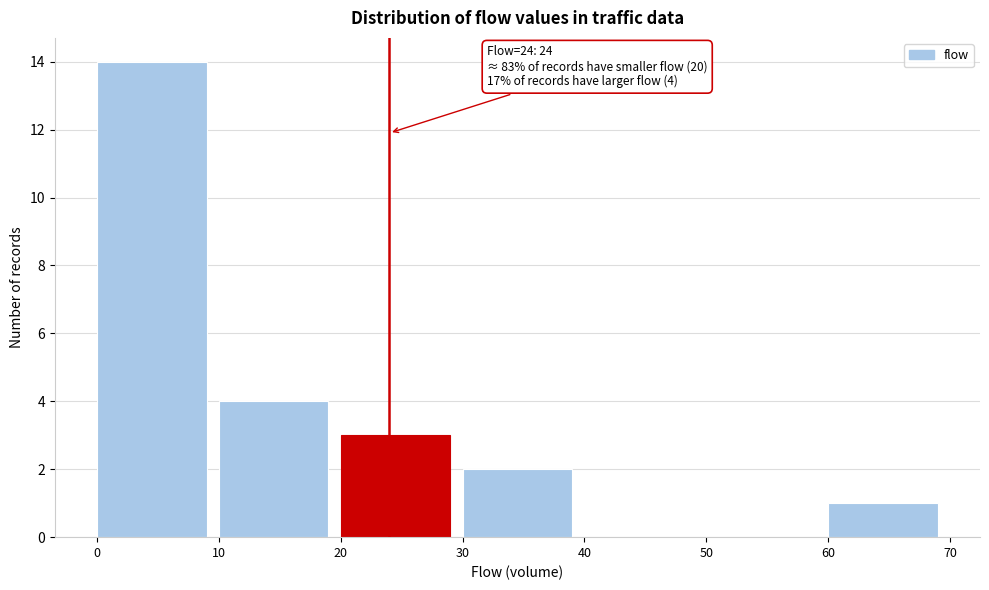

Which range on the x-axis has the tallest bar?

0 to 10